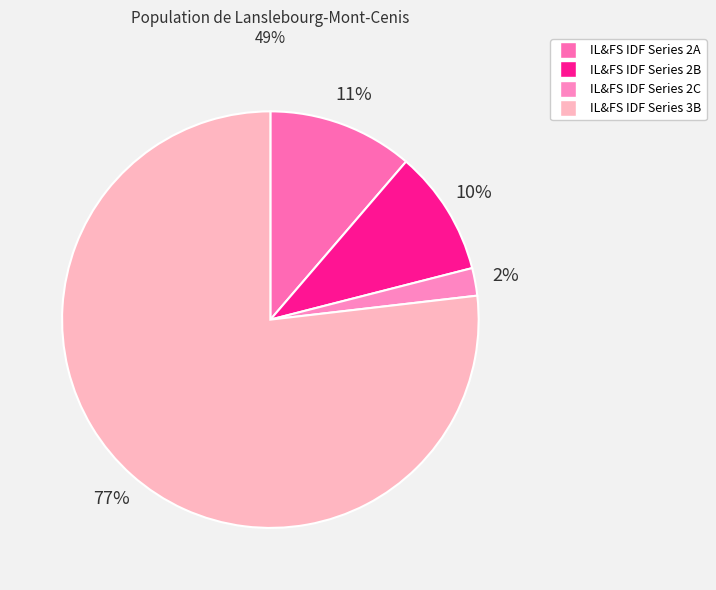

Approximately how many times larger is the value at IL&FS IDF Series 2B compared to IL&FS IDF Series 2C?

4.5